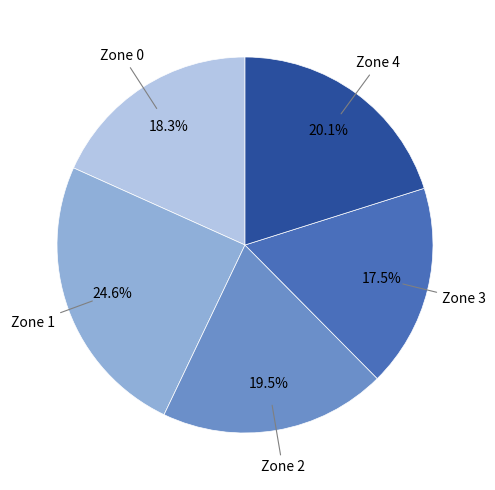

To the nearest percent, what portion does Zone 0 represent?

18%